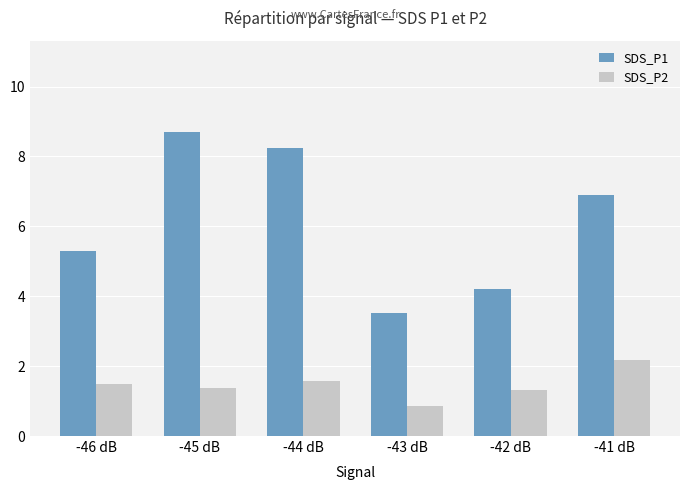

What is the label of the 3rd bar from the left?

-44 dB